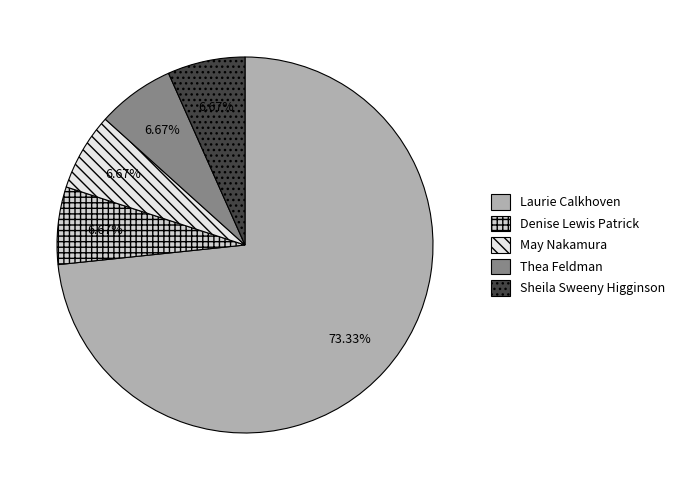

What percentage is the Thea Feldman slice, to the nearest percent?

7%